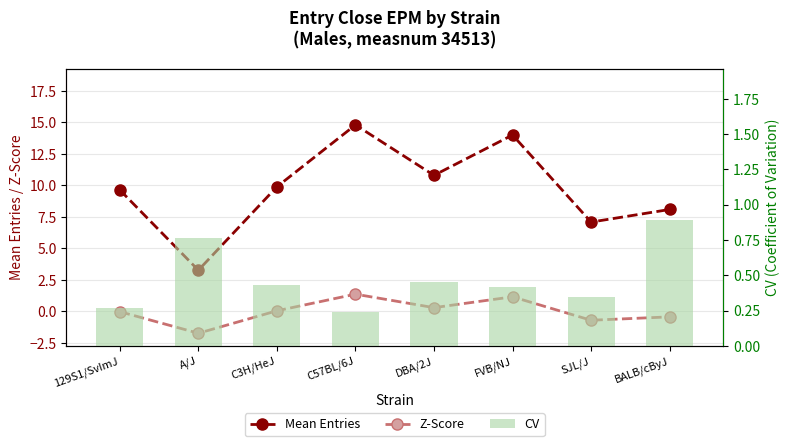

At which category is the sum across all series the highest?

C57BL/6J